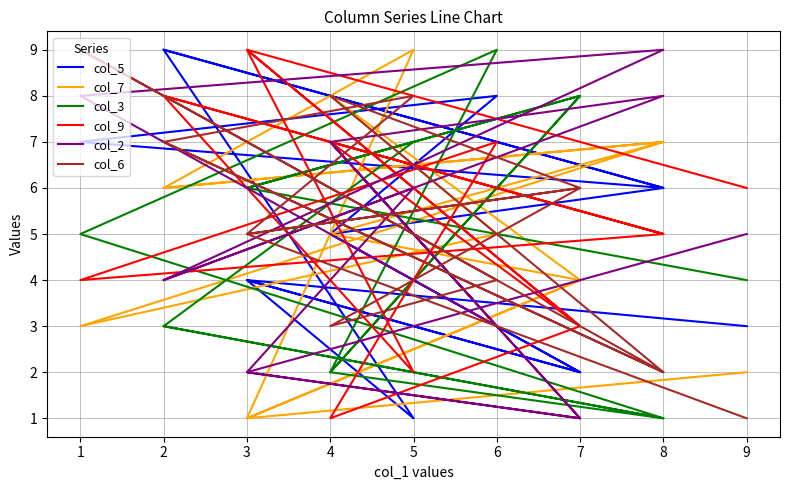

How many lines are shown in the chart?

6